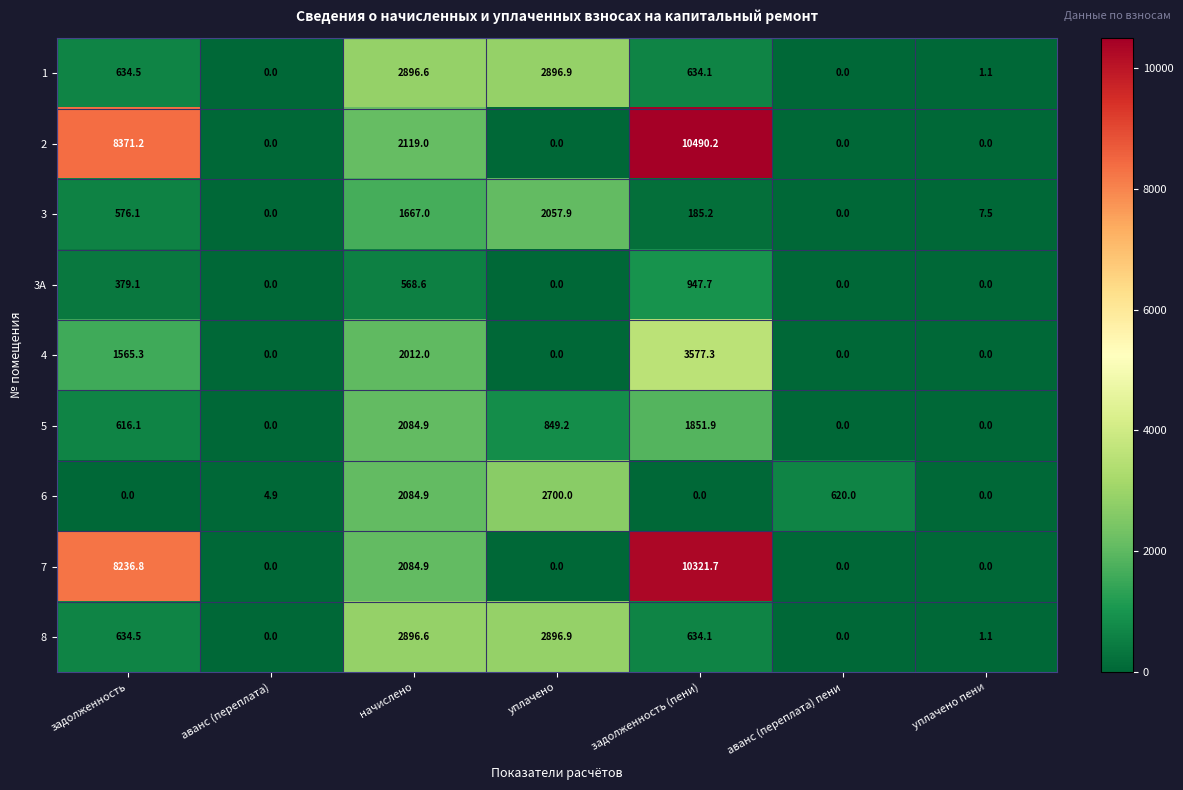

What is the difference between the 5 values at задолженность (пени) and начислено?

233.0